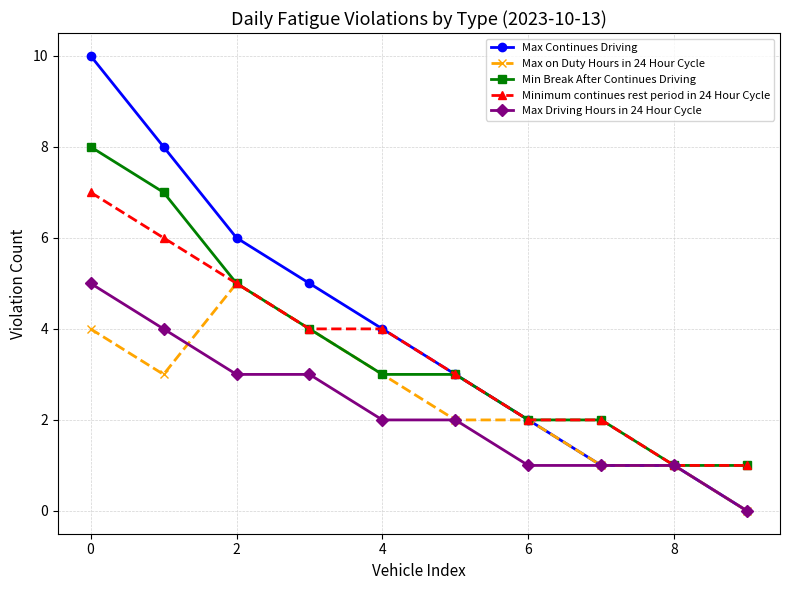

What is the difference between the second highest and minimum values in the Minimum continues rest period in 24 Hour Cycle series?

5